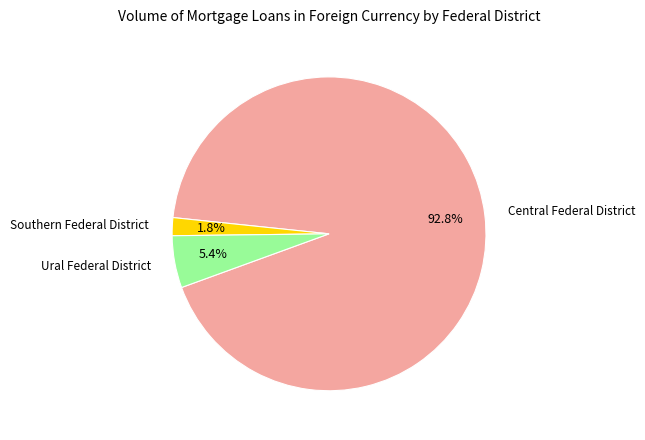

What is the majority slice?

Central Federal District